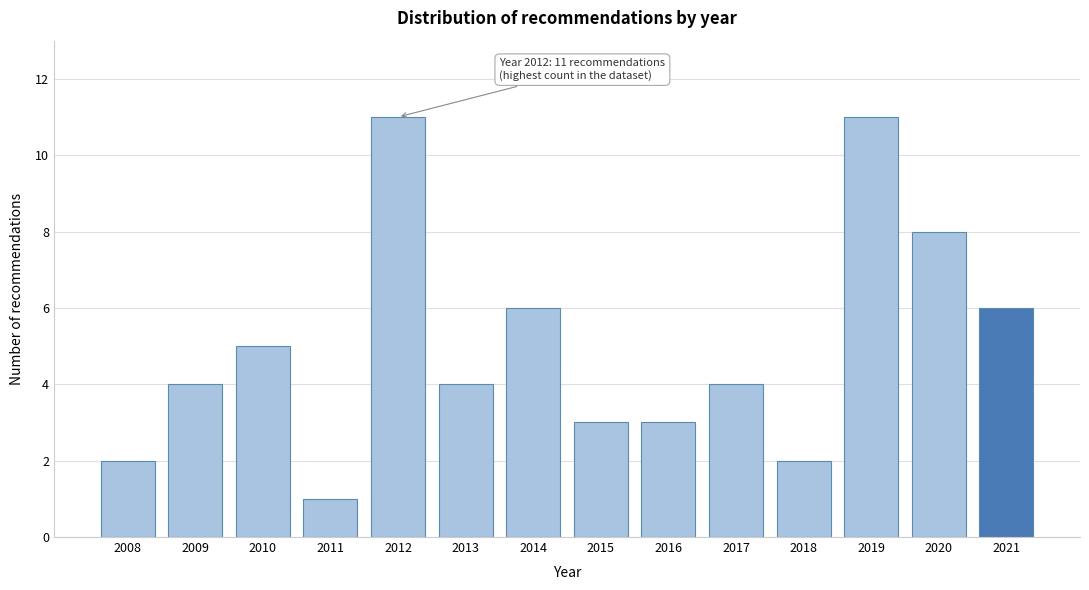

Reading left to right, transcribe all the data shown in this chart.

2	4	5	1	11	4	6	3	3	4	2	11	8	6